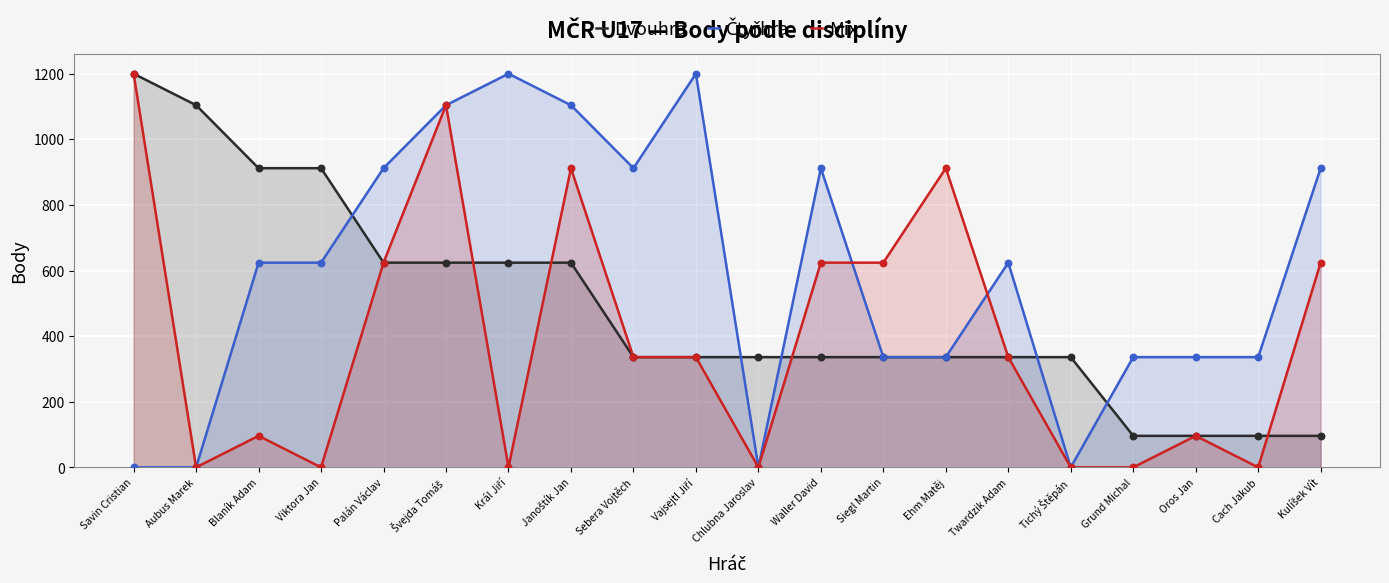

Which series has the largest Y range (max minus min)?

Čtyřhra